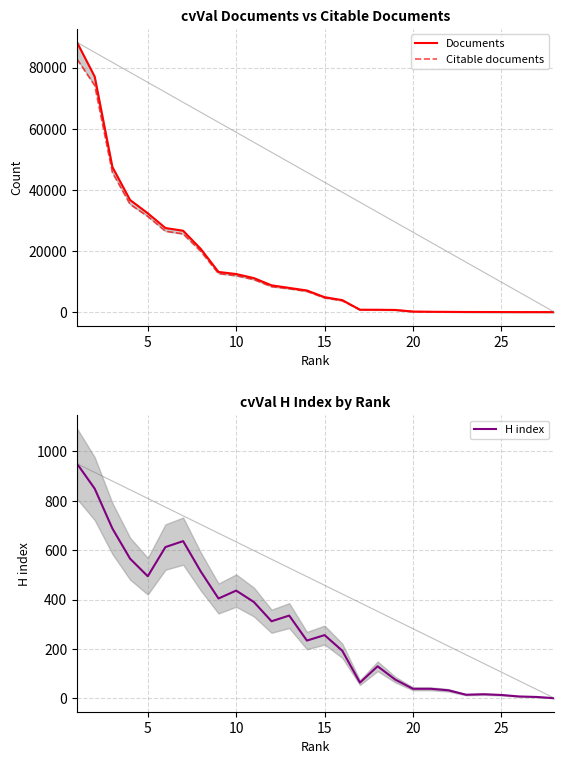

What is the maximum value for H index?

949